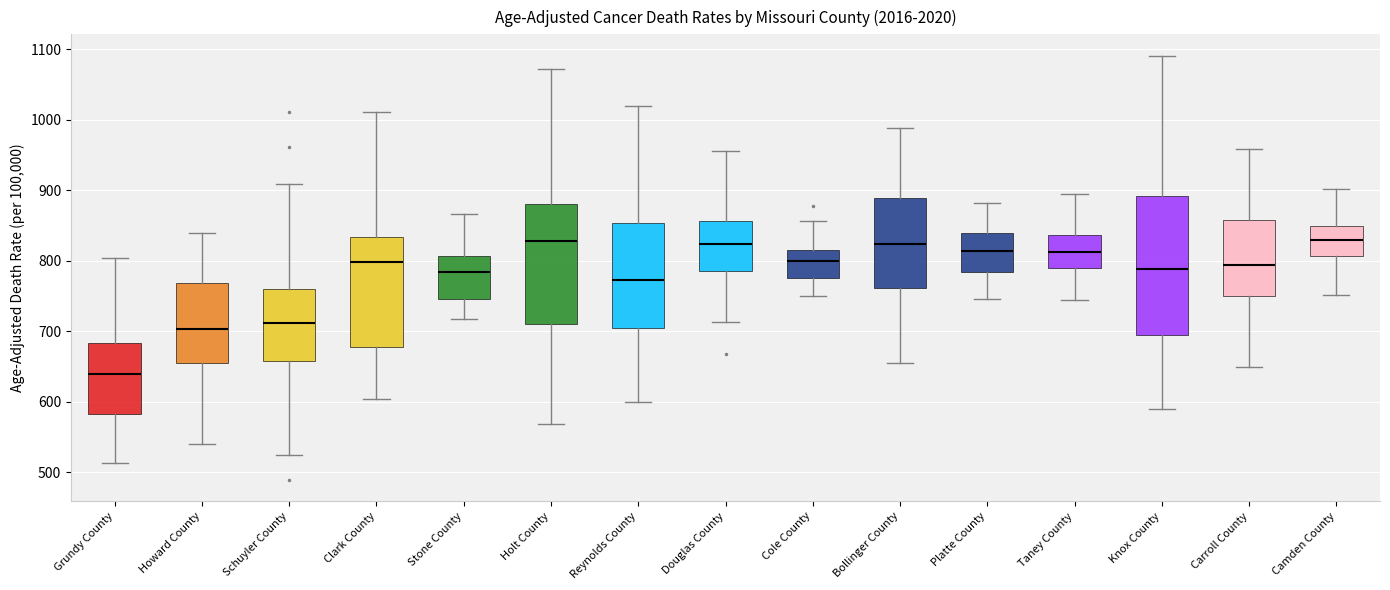

Which box is the tallest, from its lower edge to its upper edge?

Knox County